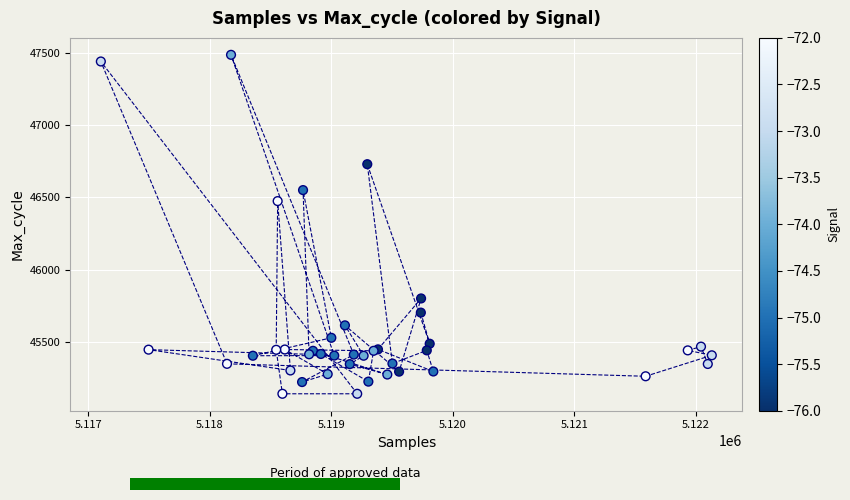

What Y value in the scatter plot is closest to 46313?

46474